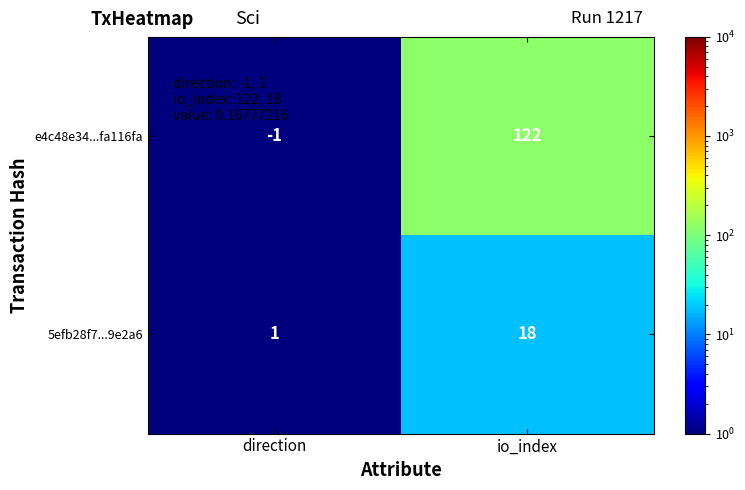

What is the difference between the maximum and minimum values in the e4c48e34...fa116fa series?

123